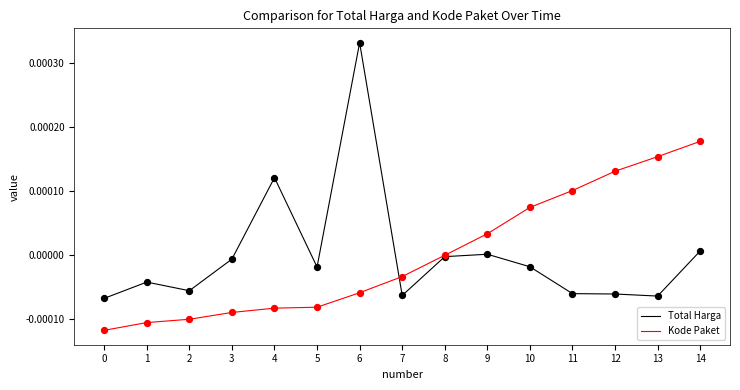

Is the value of Total Harga at 5 greater than the value of Kode Paket at 2?

Yes